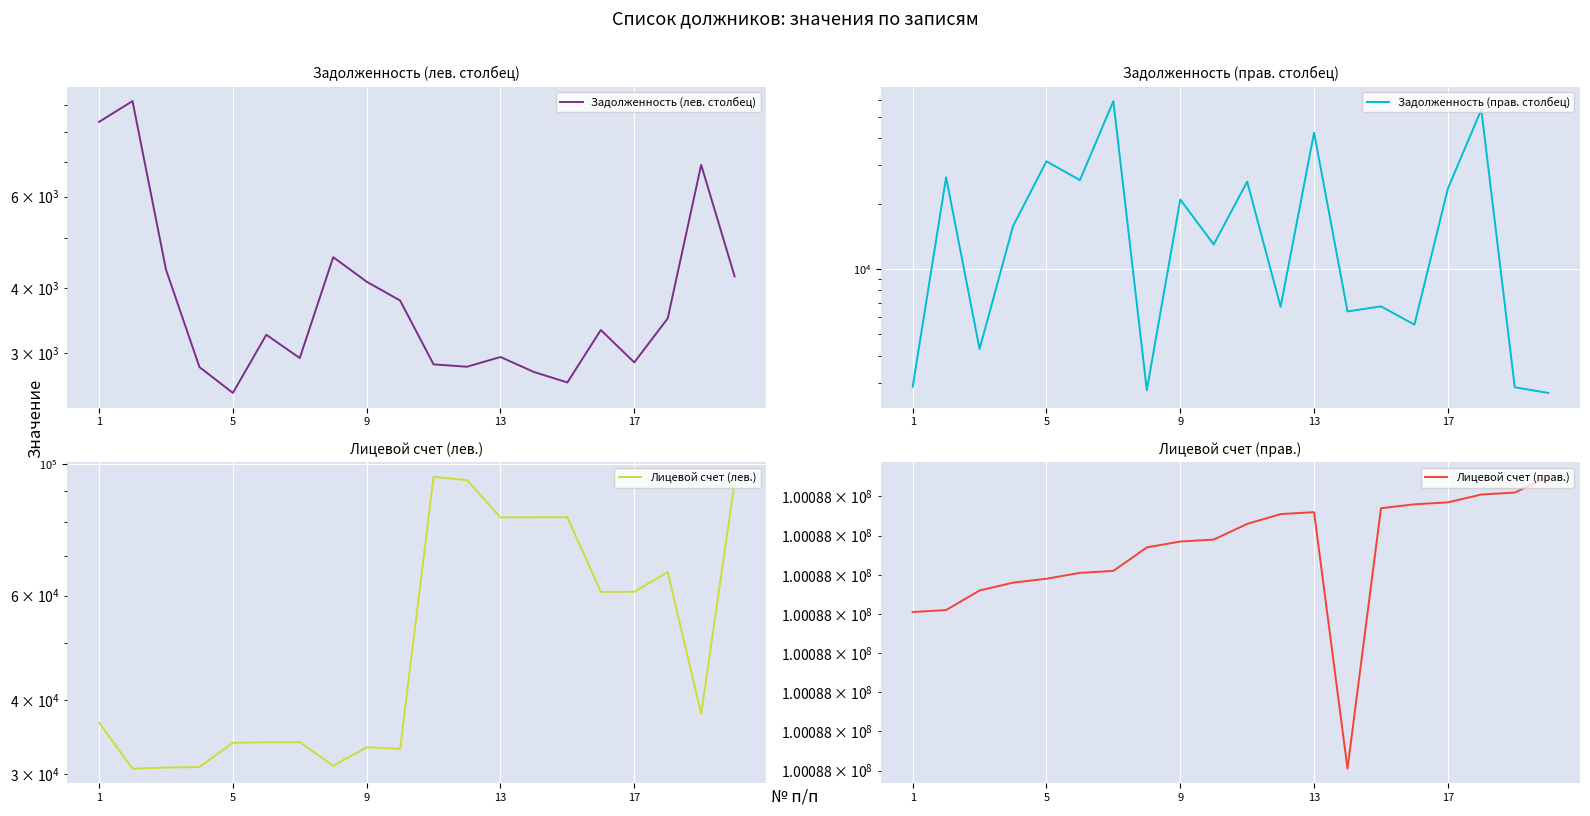

What is the minimum value for Лицевой счет (лев.)?

30642.0